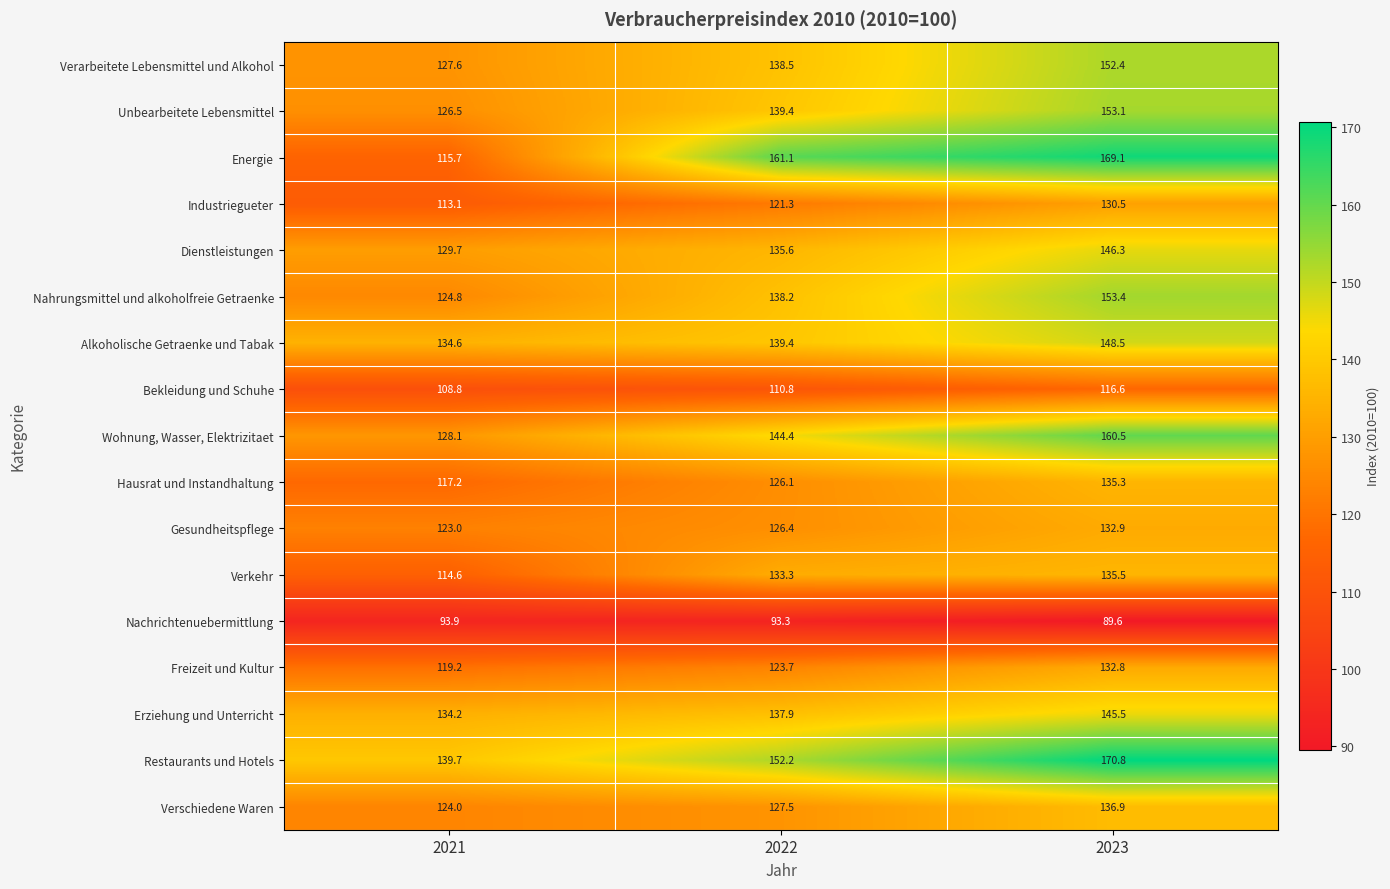

Count the number of data series in this chart.

17